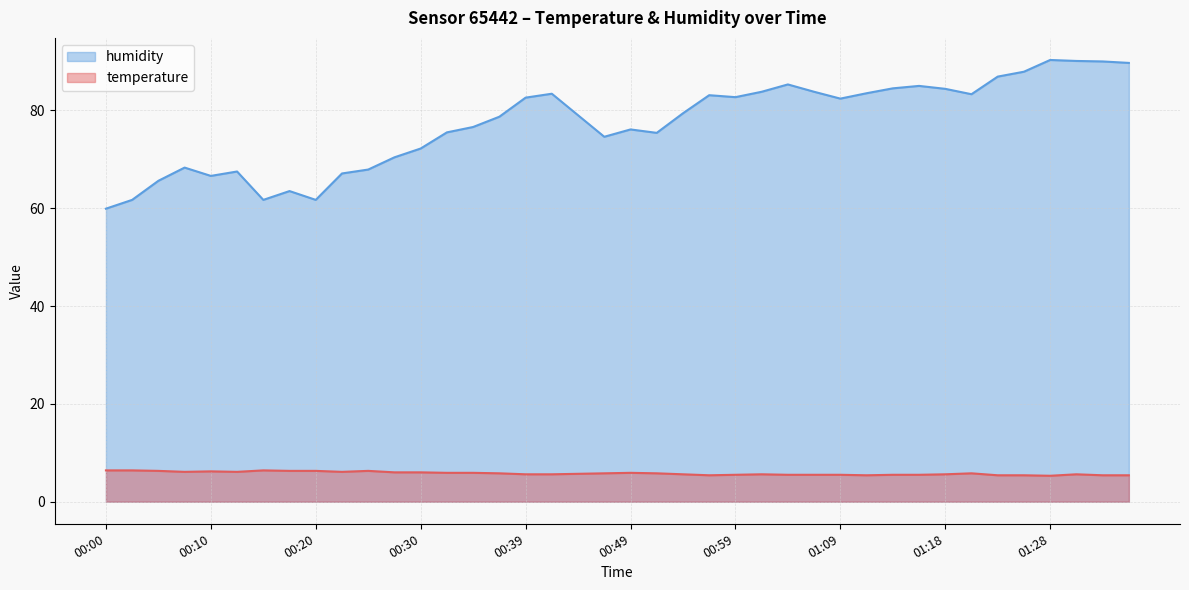

List the labels in order of humidity value, largest first.

01:28, 01:31, 01:33, 01:36, 01:26, 01:23, 01:04, 01:16, 01:13, 01:18, 01:01, 01:06, 01:11, 00:42, 01:21, 00:56, 00:59, 00:39, 01:09, 00:54, 00:44, 00:37, 00:35, 00:49, 00:32, 00:52, 00:47, 00:30, 00:27, 00:08, 00:25, 00:13, 00:22, 00:10, 00:05, 00:17, 00:03, 00:15, 00:20, 00:00